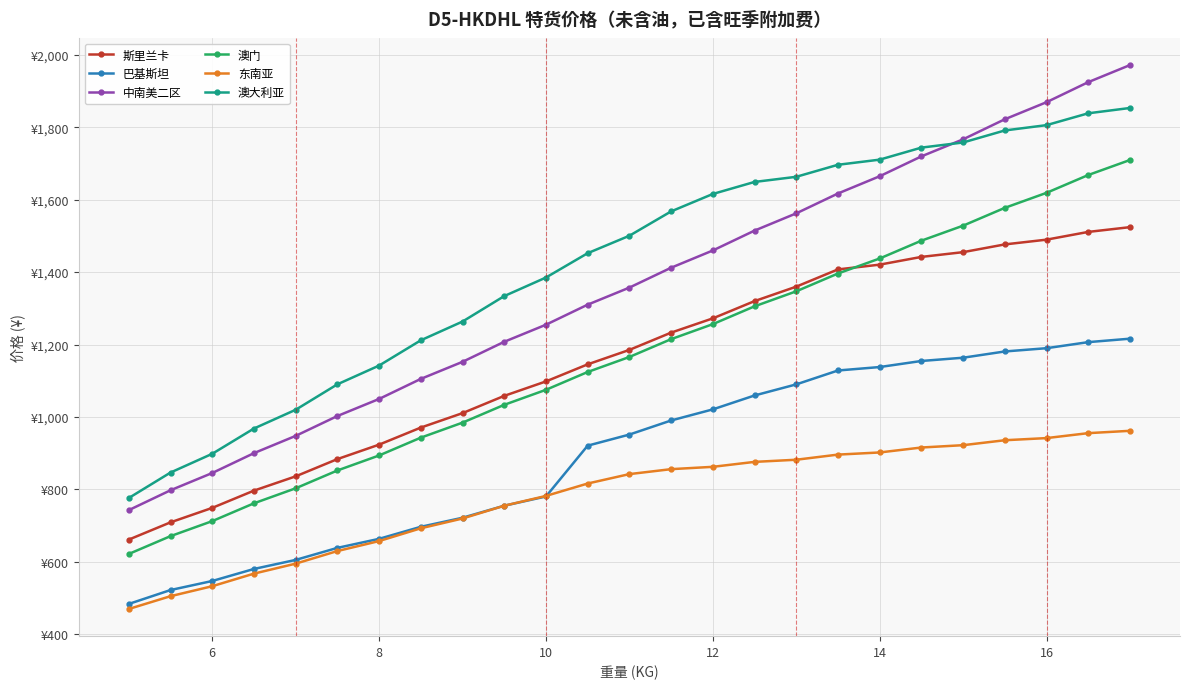

What is the average value of the 中南美二区 series?

1359.0